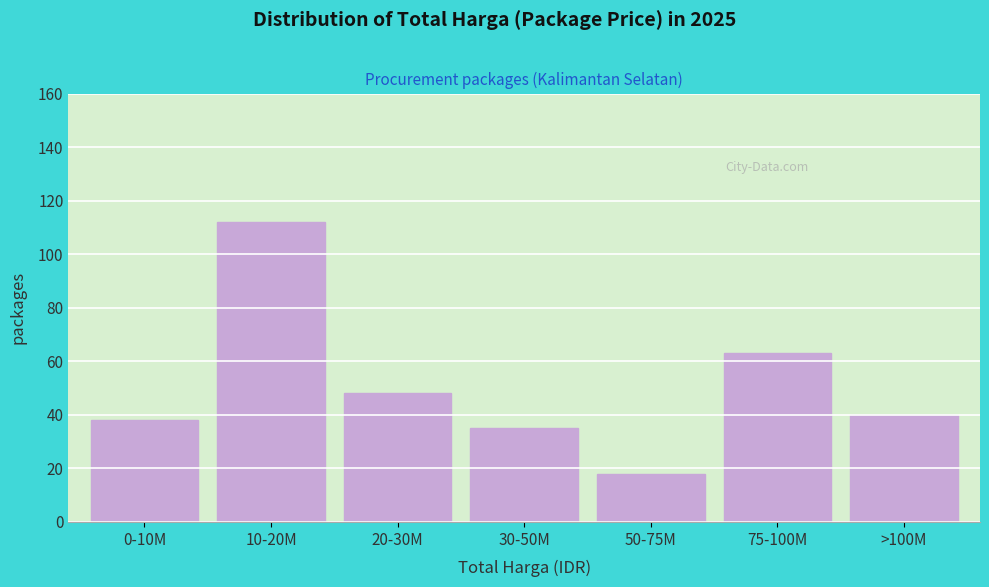

Reading left to right, transcribe all the data shown in this chart.

38	112	48	35	18	63	40